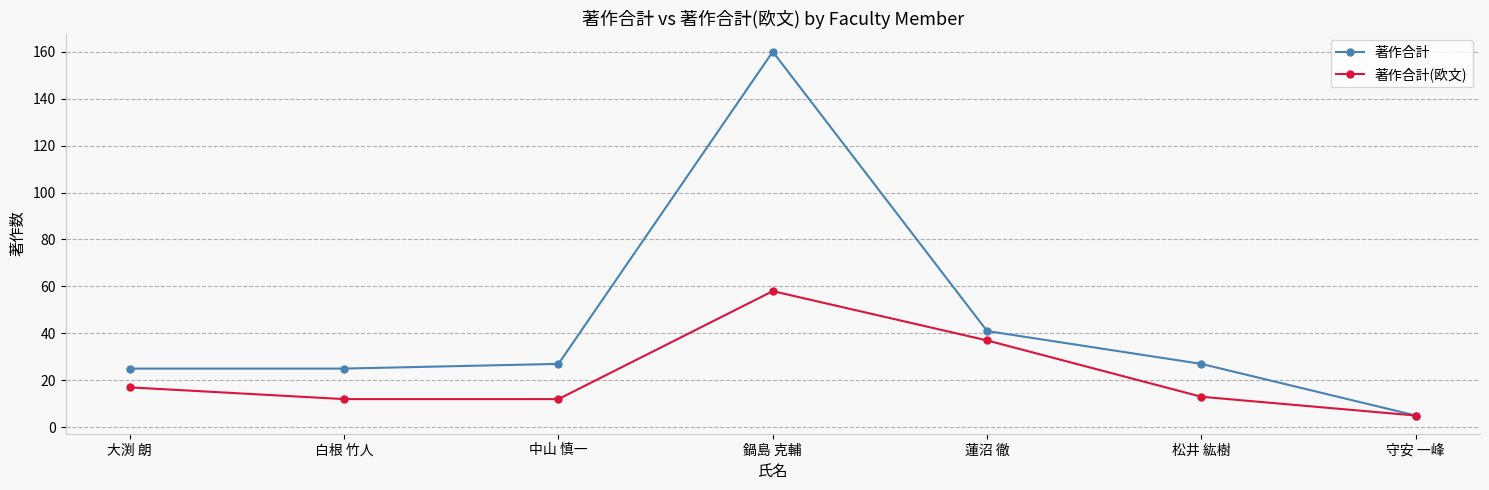

Is it true that 著作合計(欧文) equals 37 at 蓮沼 徹?

True